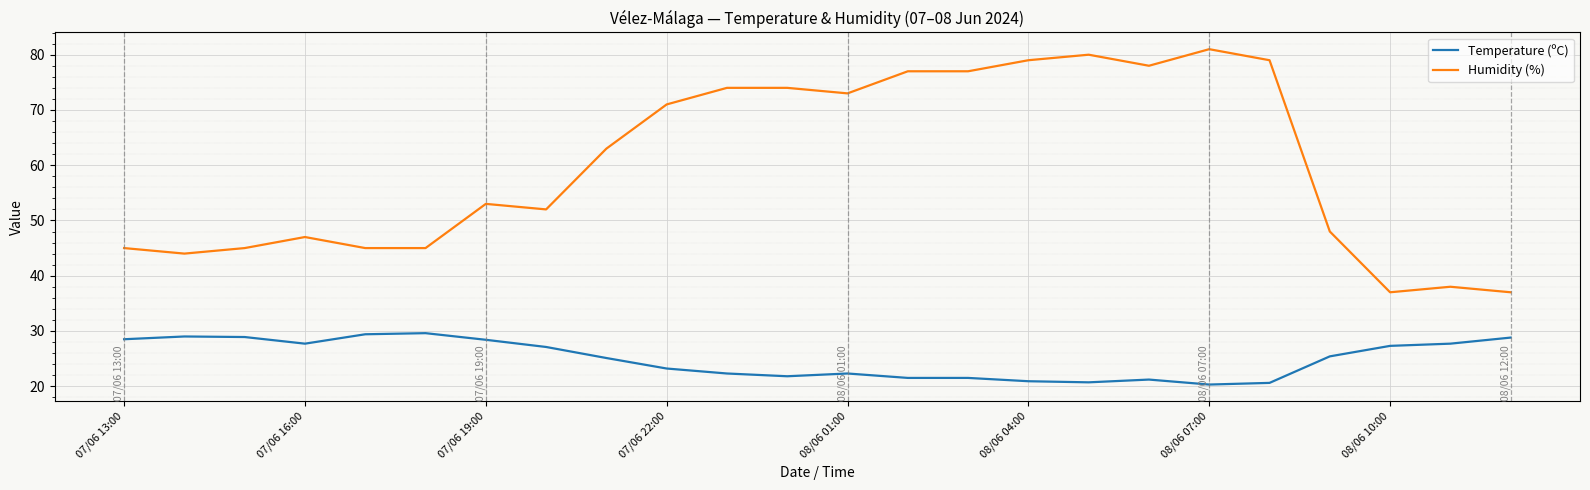

Rank the series by their average value, from lowest to highest.

Temperature (ºC), Humidity (%)